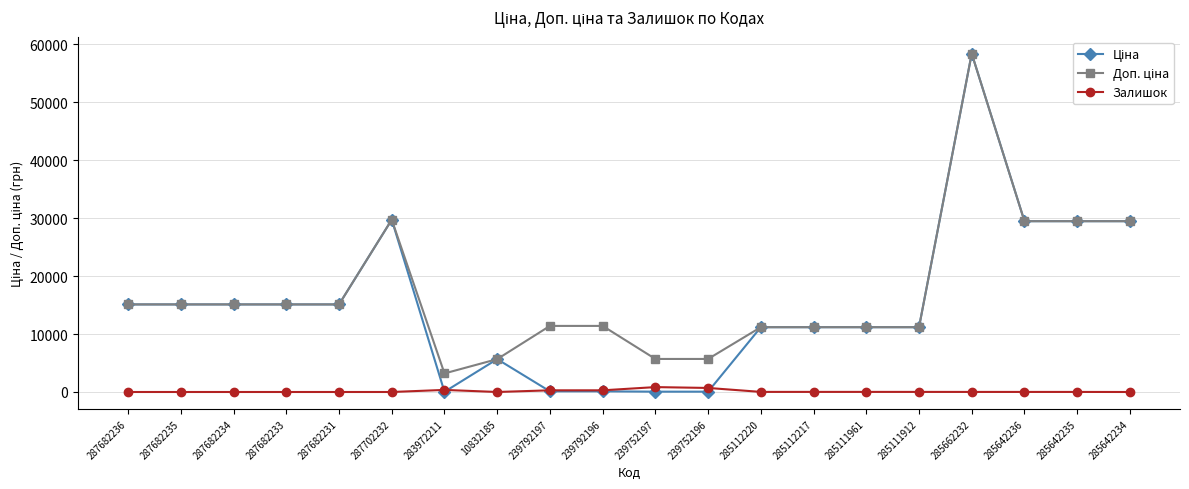

What is the label of the 1st point from the right?

285642234